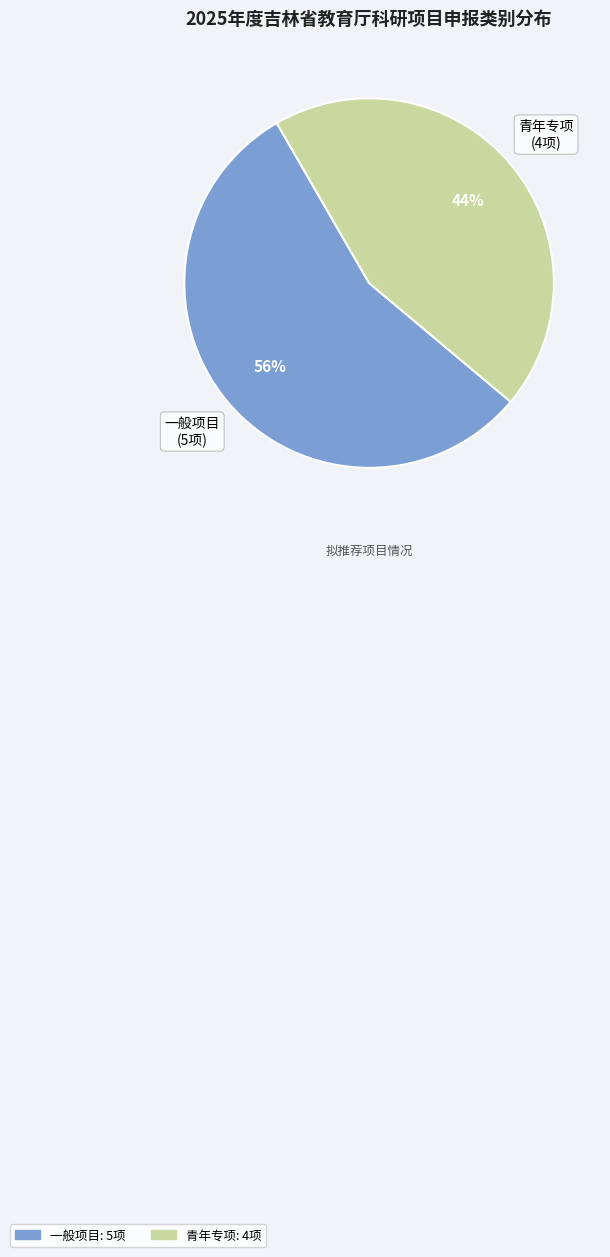

Which has a higher value, 青年专项 or 一般项目?

一般项目